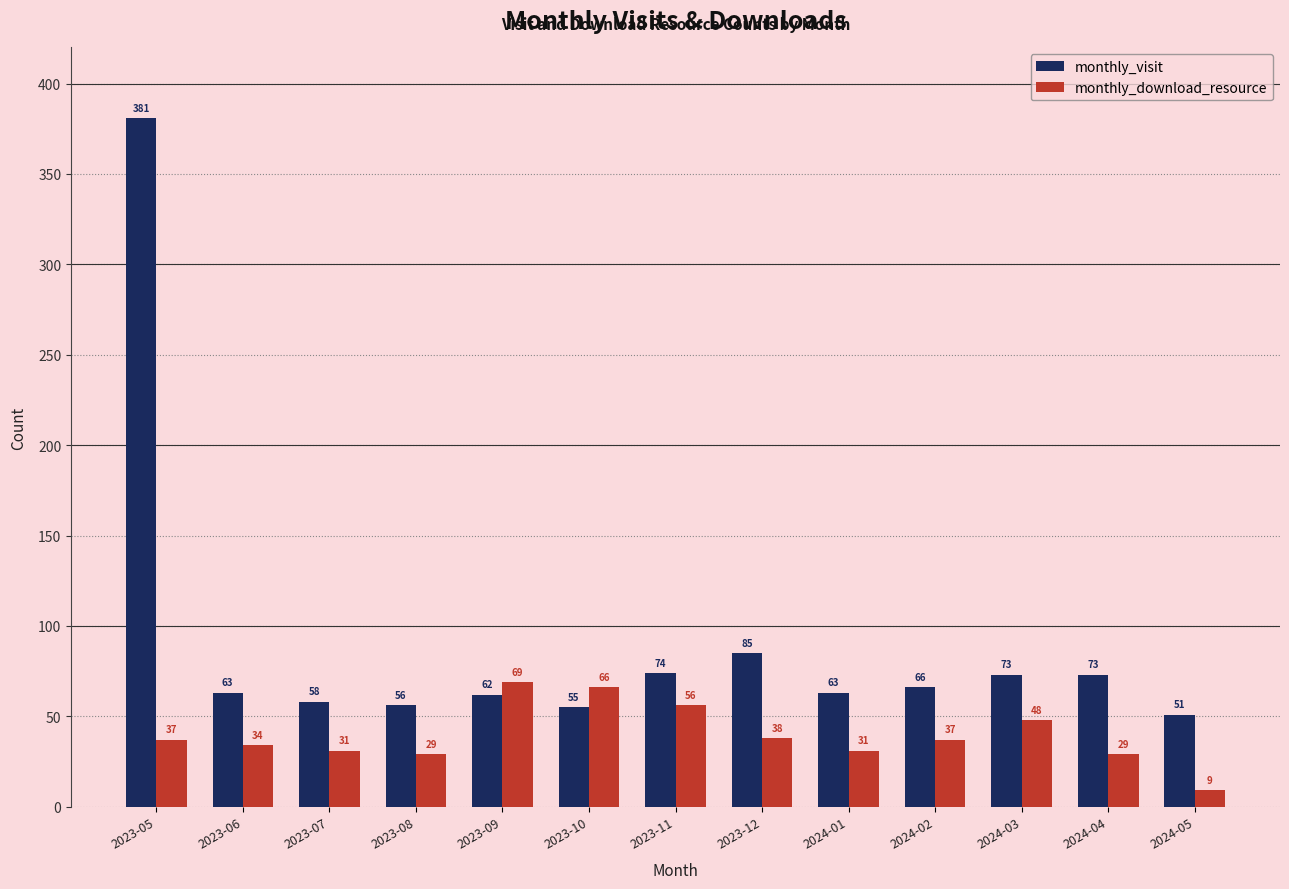

Rank the series at 2023-08 from lowest to highest value.

monthly_download_resource, monthly_visit